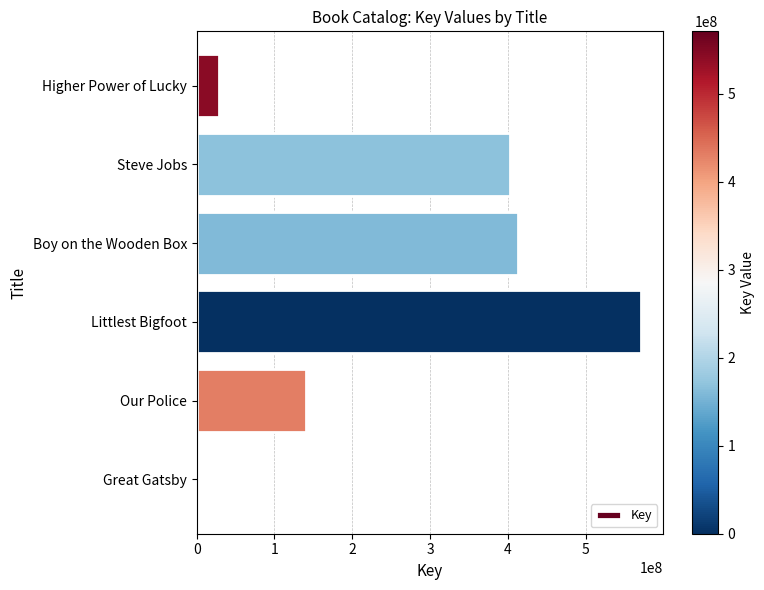

At which category does the chart reach its peak across all series?

Littlest Bigfoot